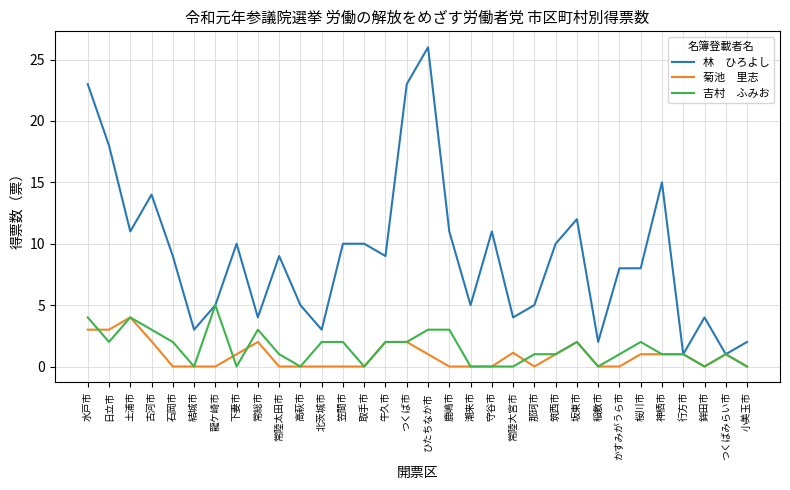

What position from the right is 常陸大宮市?

12